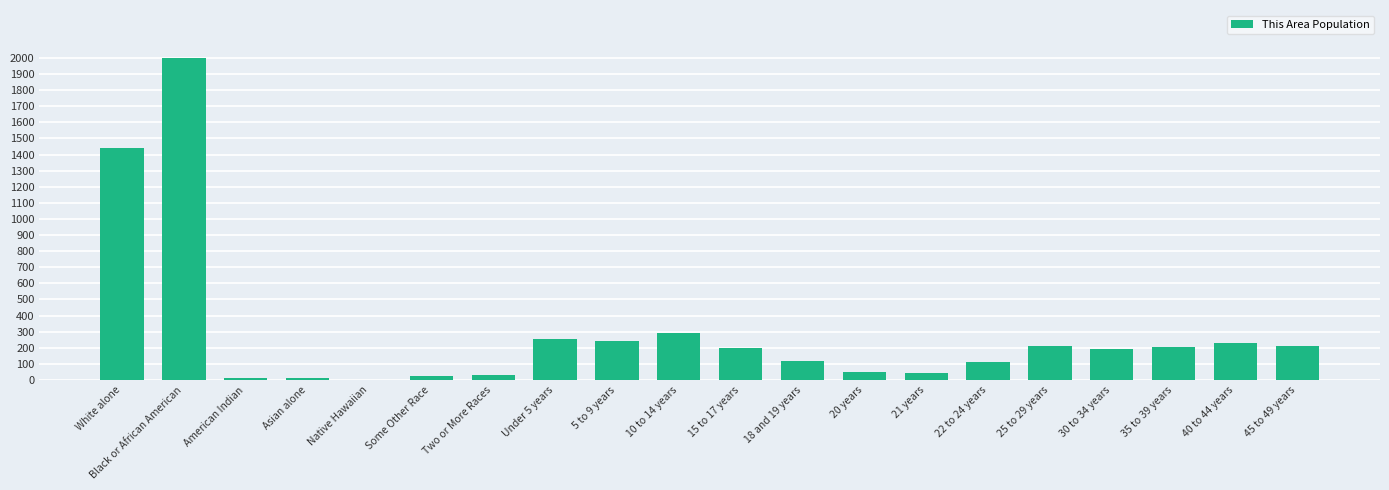

What is the change in value from White alone to 40 to 44 years?

-1213